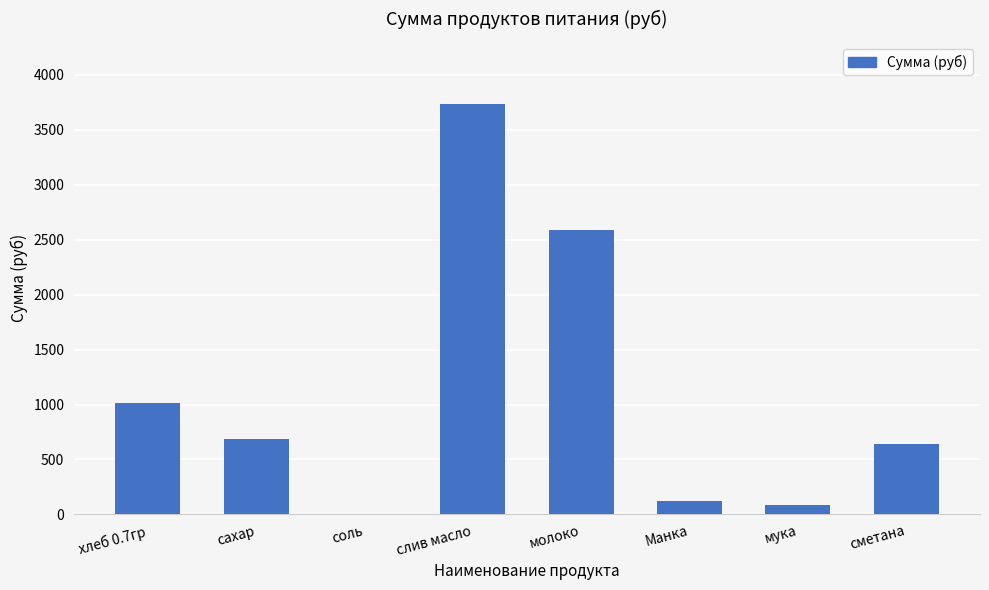

Where is the data nearest to the value 1871?

молоко